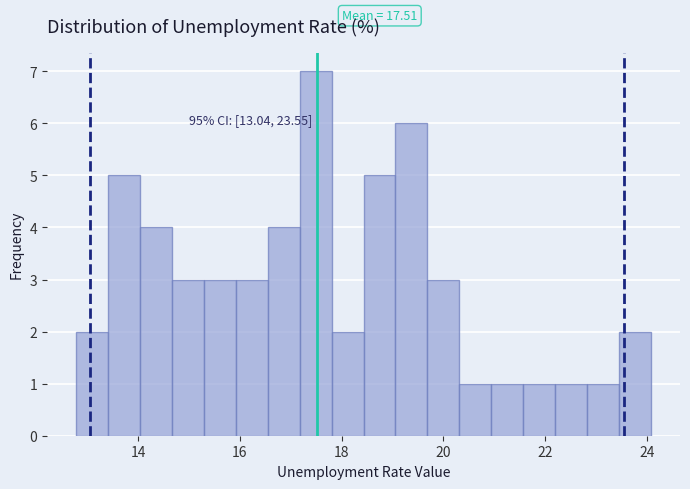

Read against the x-axis, roughly where is the centre of the tallest bar?

17.4